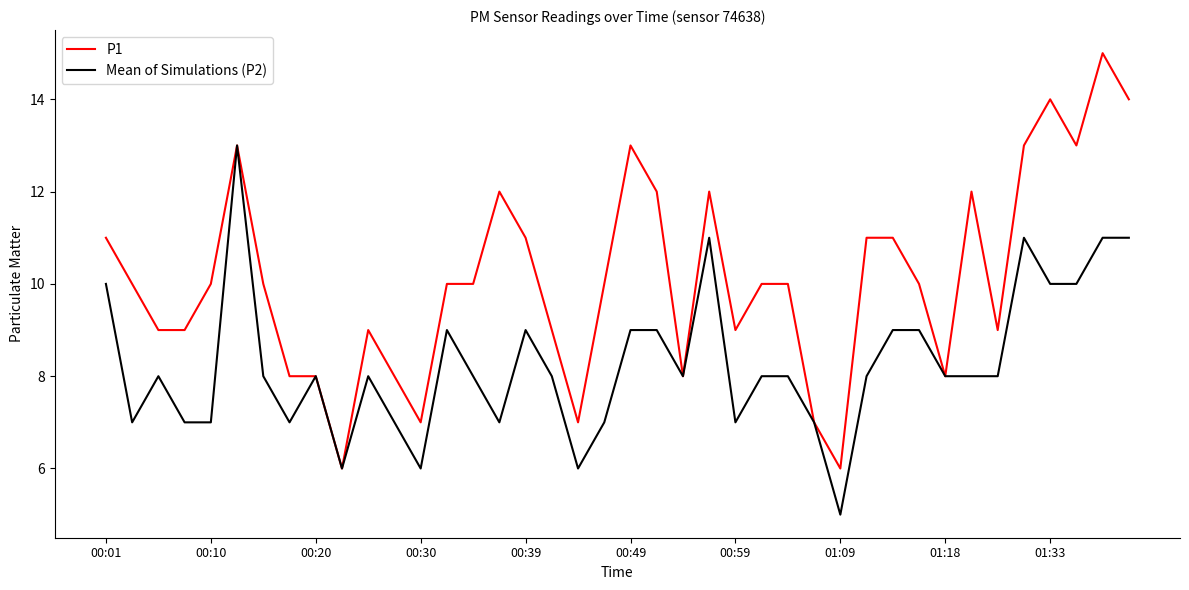

What is the minimum value for Mean of Simulations (P2)?

5